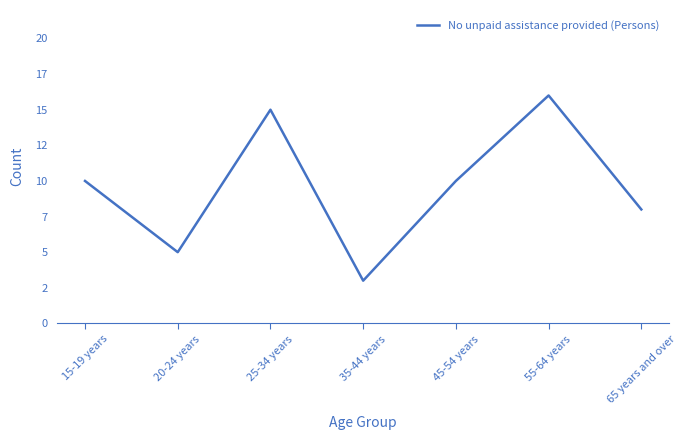

What is the label of the 7th point from the left?

65 years and over